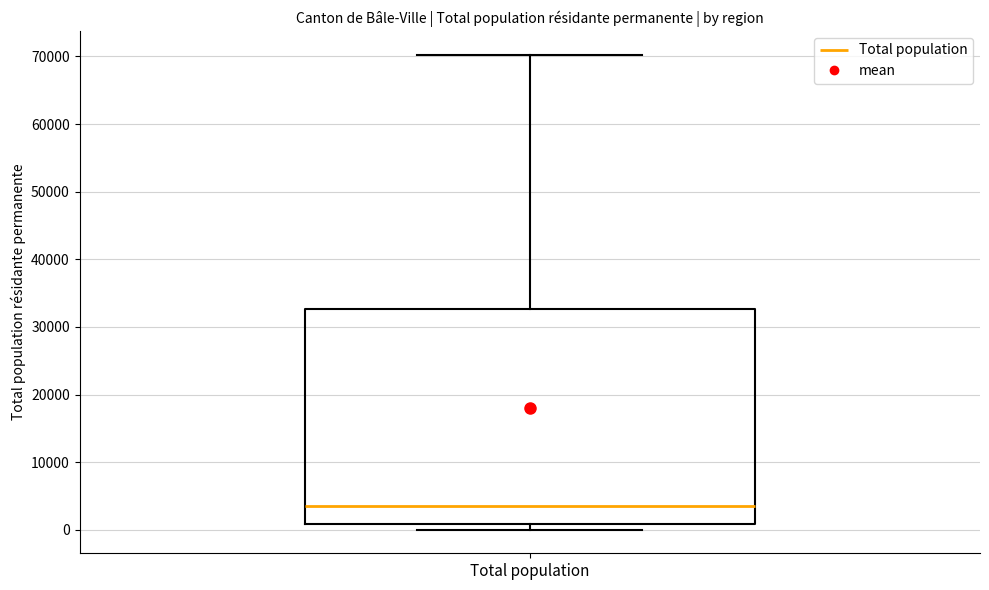

Read this box plot against the y-axis: the position of the median line, the range covered by the box, and the ends of both whiskers. The values are not printed on the chart, so give them approximately, as read against the axis.

median 4000, box 1000 to 33000, whiskers 0 to 70000